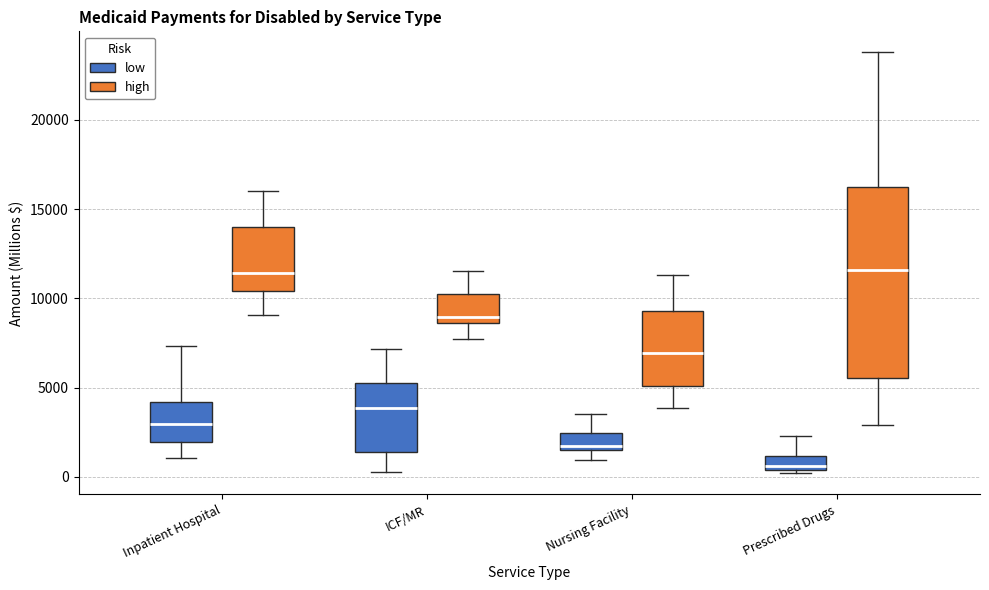

Reading left to right, read every box against the y-axis: the position of its median line, the range the box covers, and the ends of its whiskers. The values are not printed on the chart, so give them approximately, as read against the axis.

Inpatient Hospital (low): median 3000, box 2000 to 4000, whiskers 1000 to 7500
Inpatient Hospital (high): median 11500, box 10500 to 14000, whiskers 9000 to 16000
ICF/MR (low): median 4000, box 1500 to 5500, whiskers 500 to 7000
ICF/MR (high): median 9000, box 8500 to 10500, whiskers 7500 to 11500
Nursing Facility (low): median 1500 (just above the box's lower edge), box 1500 to 2500, whiskers 1000 to 3500
Nursing Facility (high): median 7000, box 5000 to 9500, whiskers 4000 to 11500
Prescribed Drugs (low): median 500 (just above the box's lower edge), box 500 to 1000, whiskers 0 to 2500
Prescribed Drugs (high): median 11500, box 5500 to 16000, whiskers 3000 to 24000